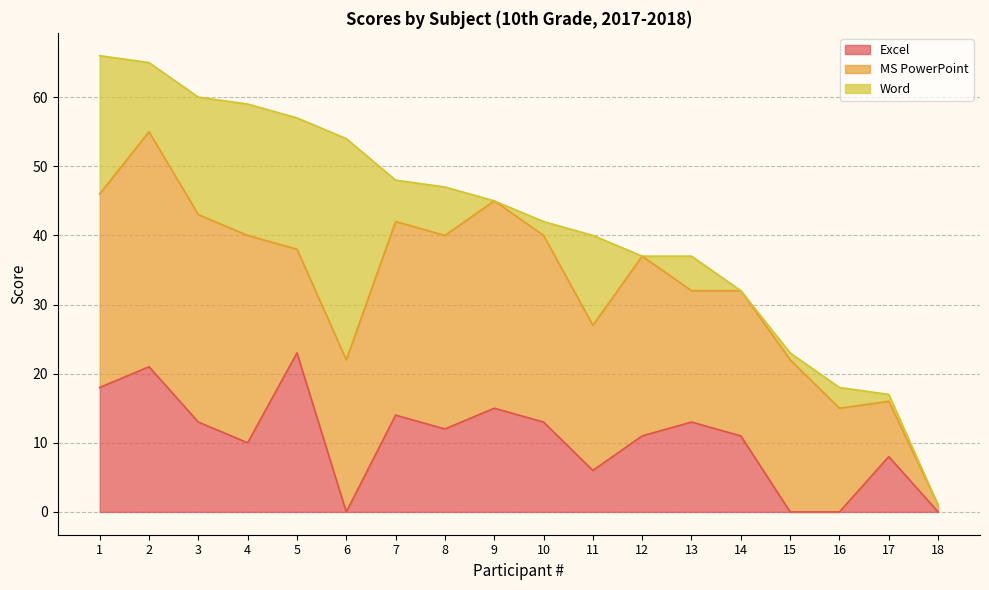

What is the spread (max minus min) of values at 9?

30